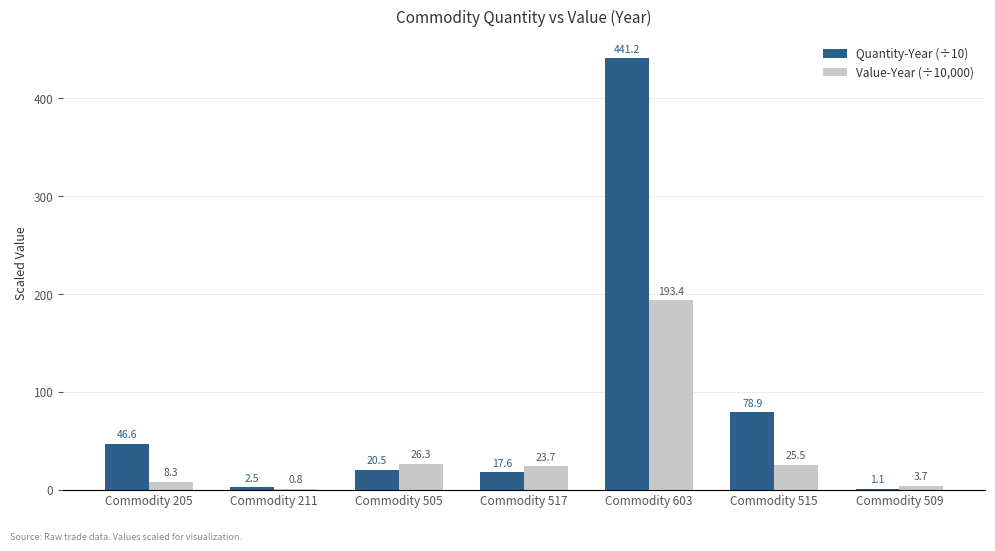

What value does the Quantity-Year (÷10) series have at Commodity 603?

441.2